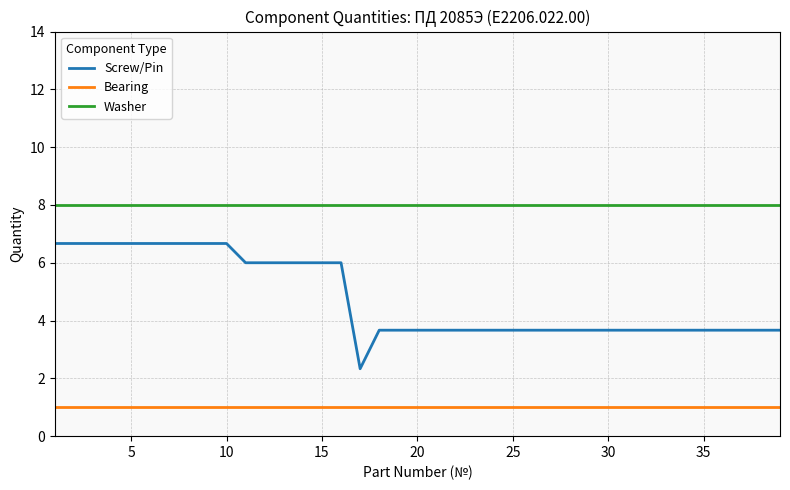

List the series in order of their peak value, highest first.

Washer, Screw/Pin, Bearing